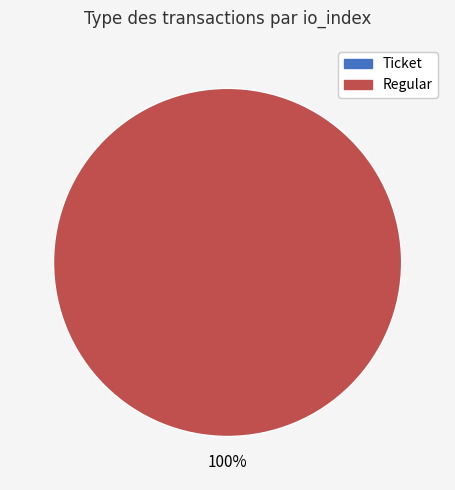

Rank the categories by value from highest to lowest.

Regular, Ticket